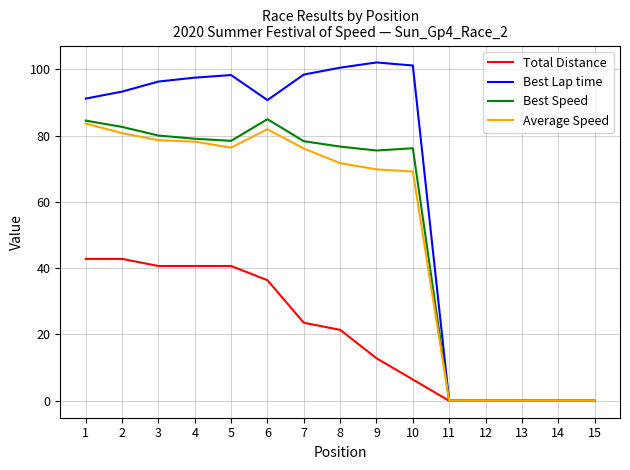

The value of Best Lap time at 6 is 90.7. True or false?

True